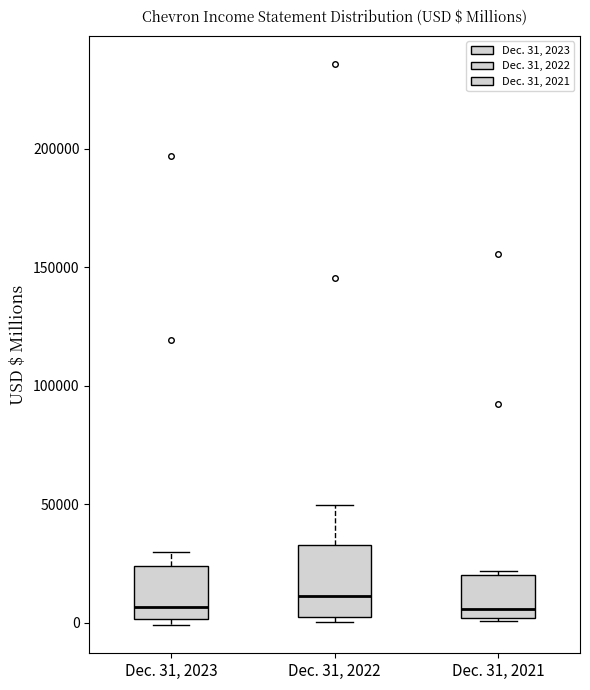

Where does the upper whisker of the box for Dec. 31, 2022 end on the y-axis? The values are not printed on the chart, so give them approximately, as read against the axis.

50000